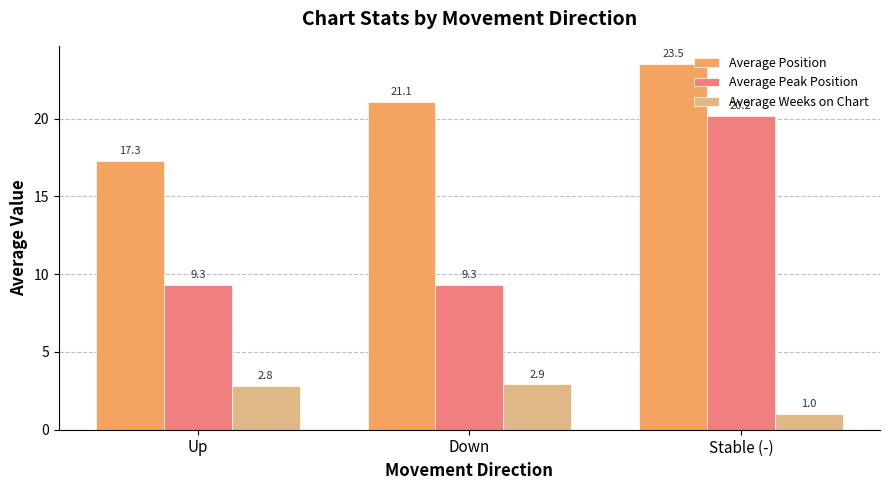

Which series has the largest total across all categories?

Average Position